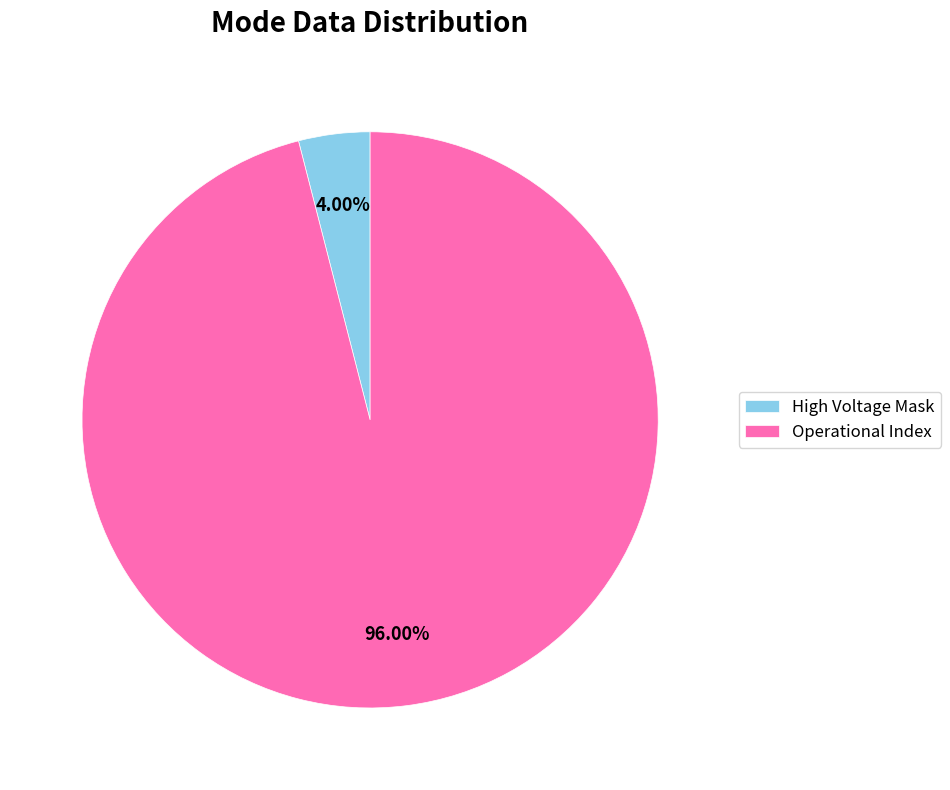

How many slices are in this pie chart?

2